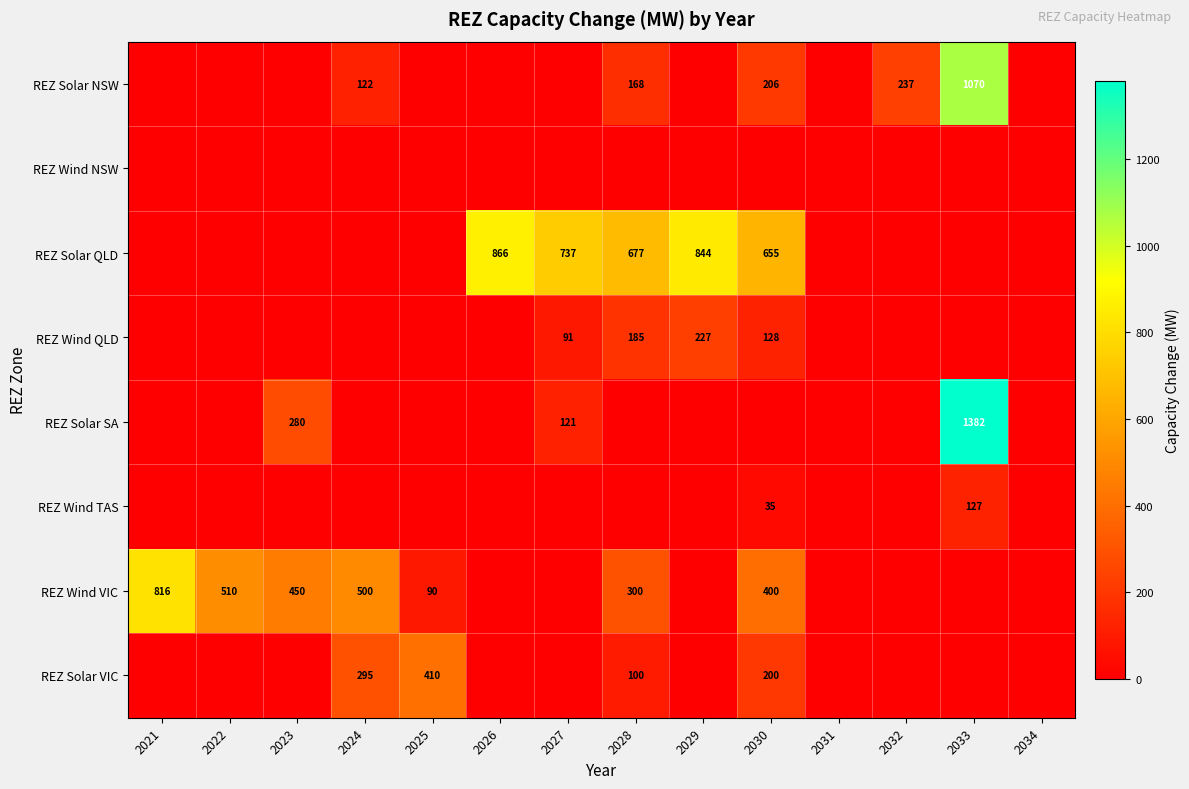

Is it true that REZ Wind QLD equals 155 at 2027?

False